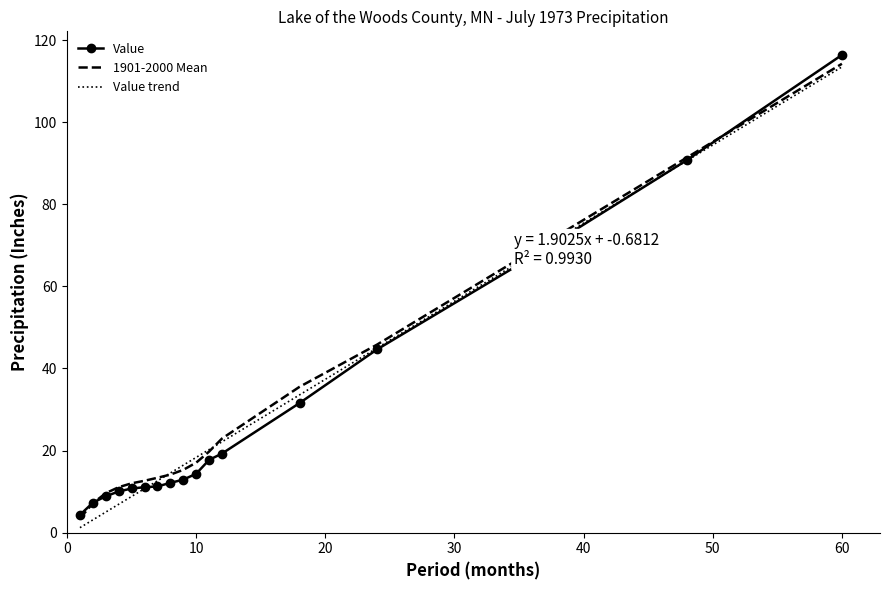

List the series in order of their peak value, highest first.

Value, 1901-2000 Mean